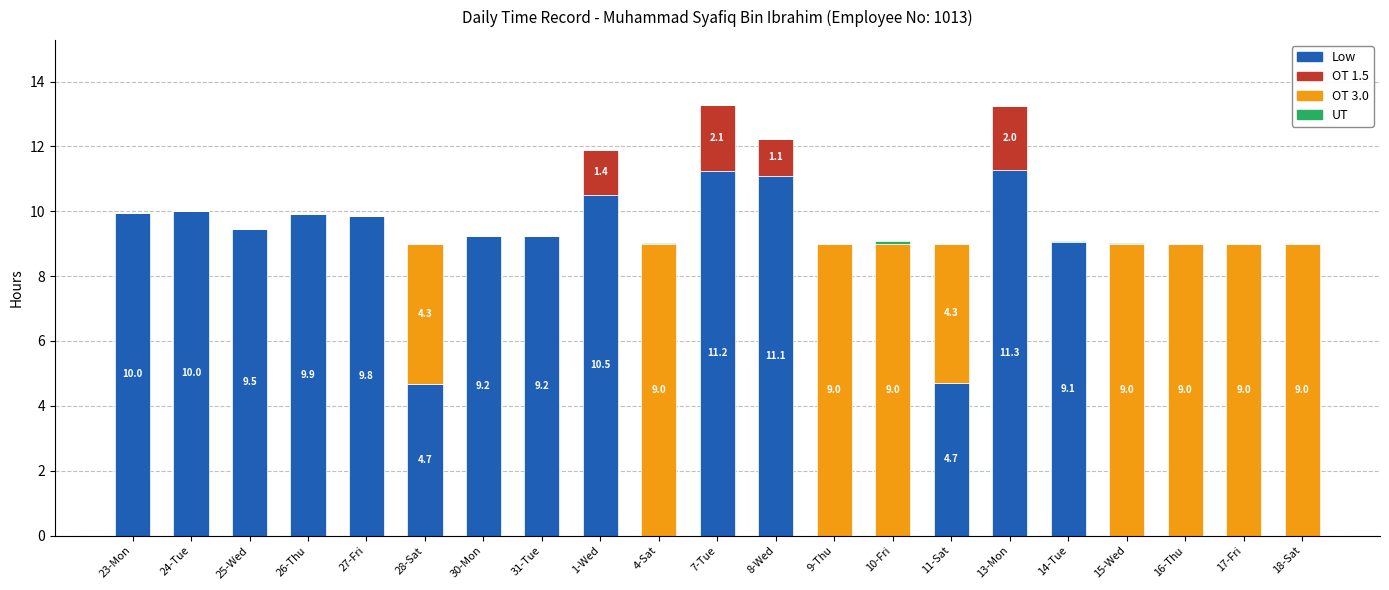

The Low series shows 0.0 at 17-Fri. True or false?

True